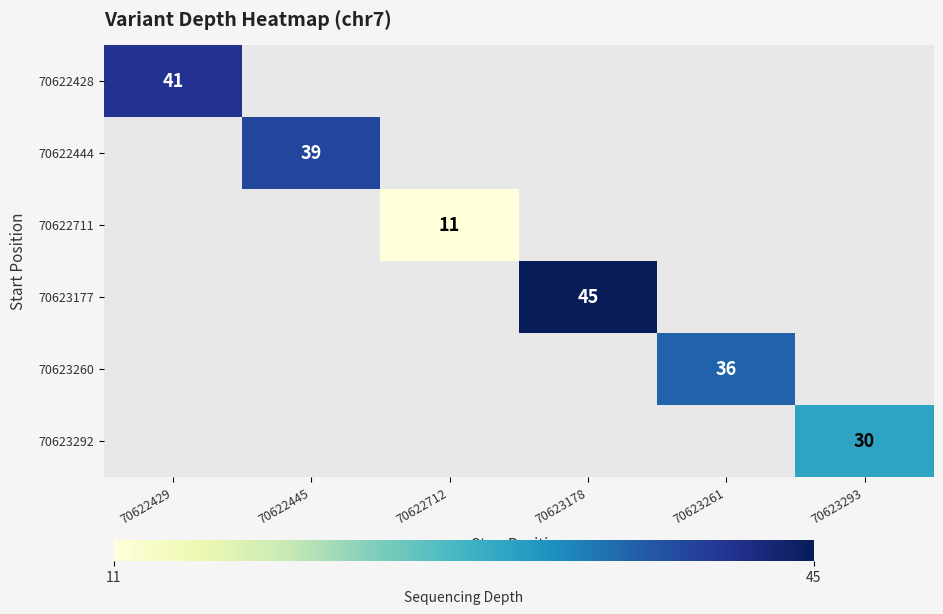

What is the maximum value shown in the chart?

45.0